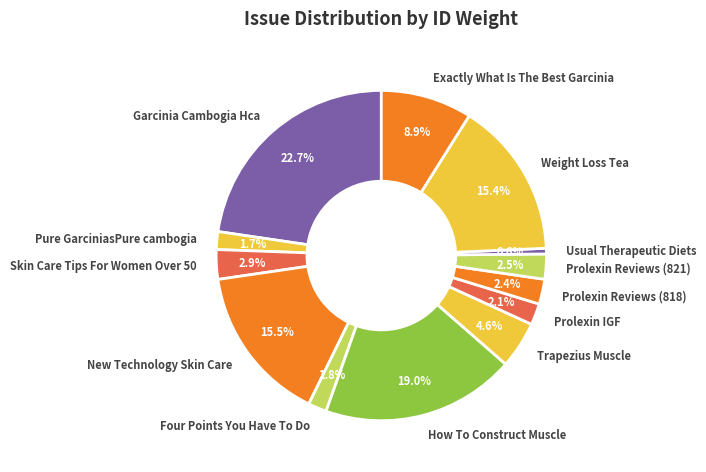

What percentage is the Exactly What Is The Best Garcinia slice, to the nearest percent?

9%